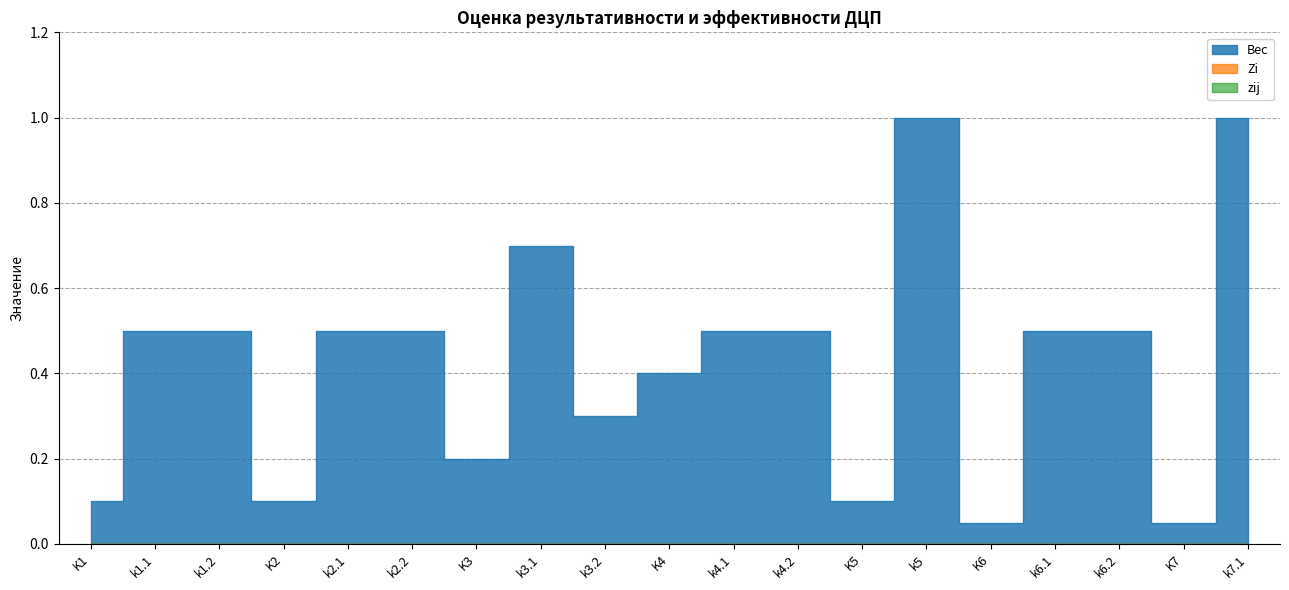

Count the number of categories in the chart.

19